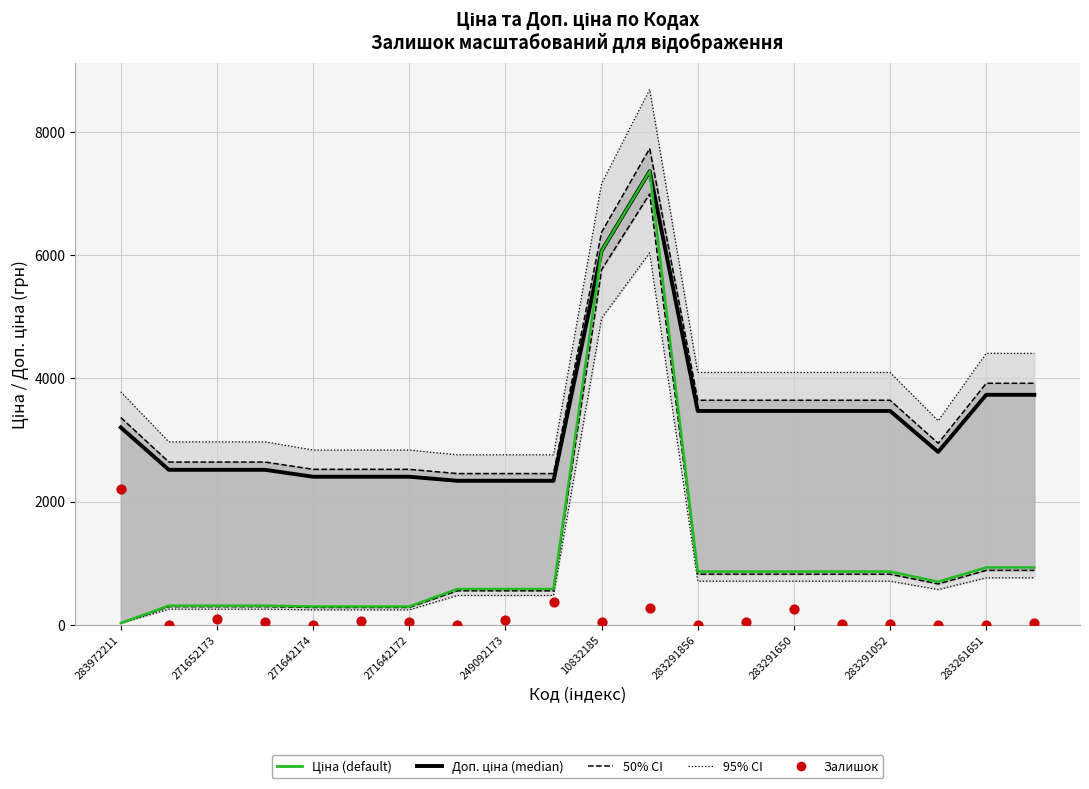

Which series has the widest spread of Y values?

Ціна (default)